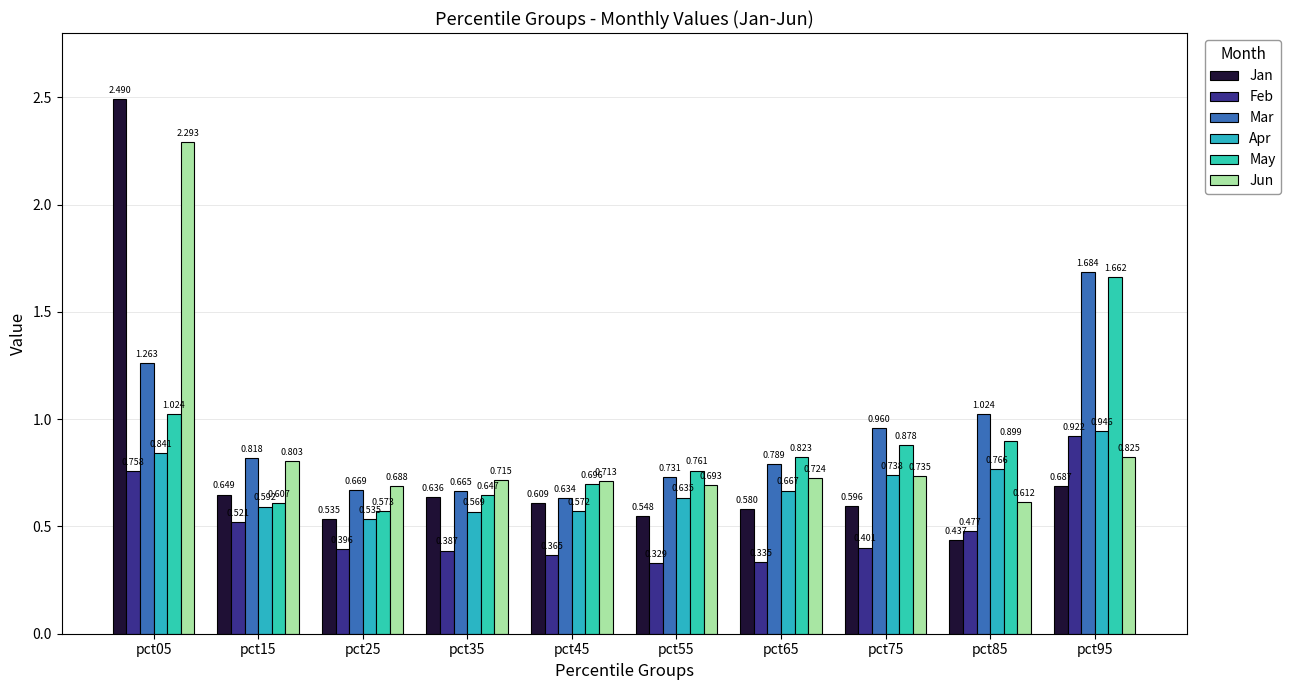

What value does the May series have at pct75?

0.9